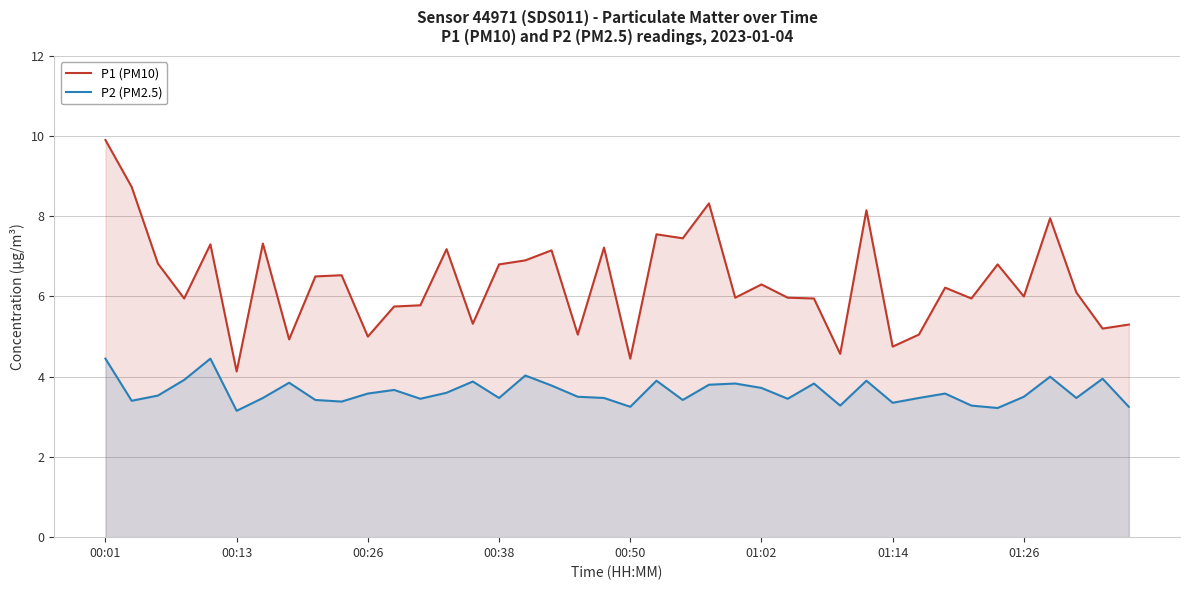

Rank the series at 14 from highest to lowest value.

P1 (PM10), P2 (PM2.5)